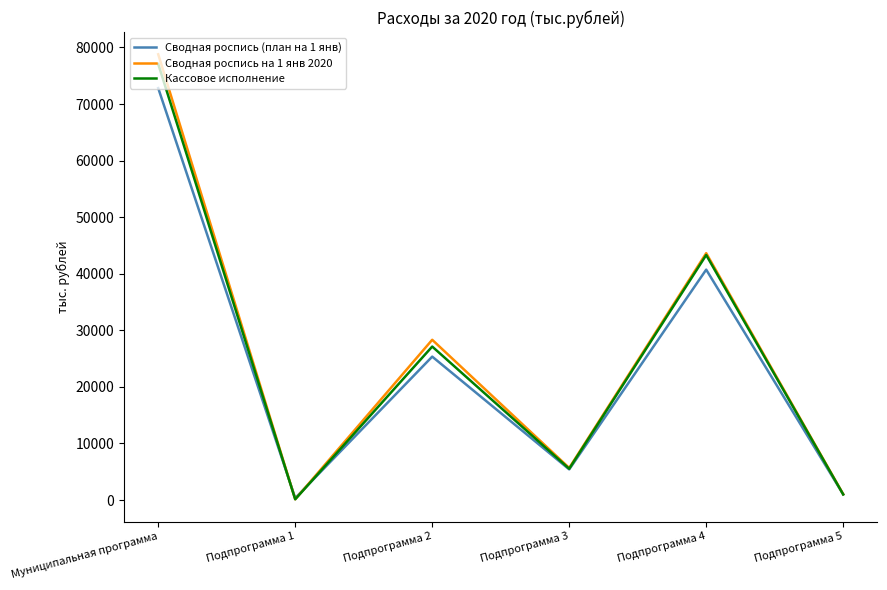

The value of Сводная роспись (план на 1 янв) at Муниципальная программа is 72816.0. True or false?

True